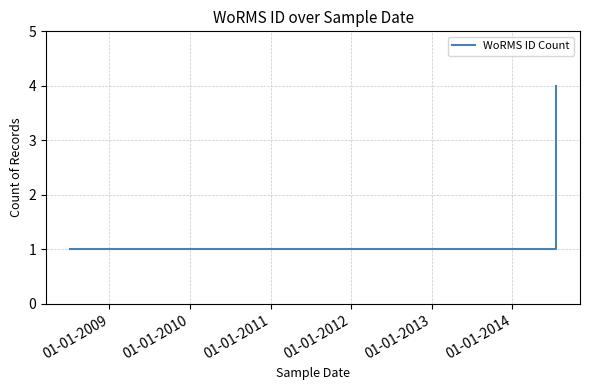

Reading left to right, extract all data points from this chart.

1	4